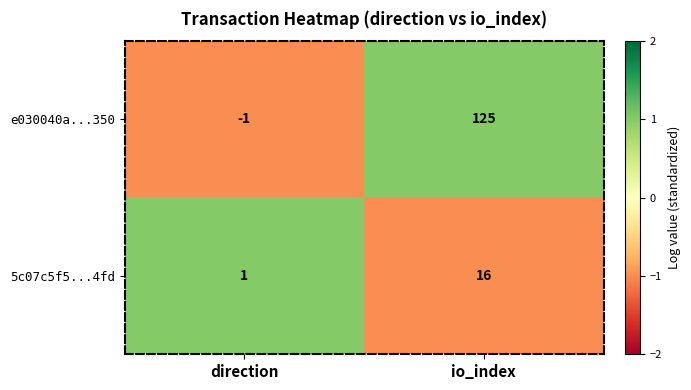

True or false: 5c07c5f5...4fd has a value of 2 at direction.

False